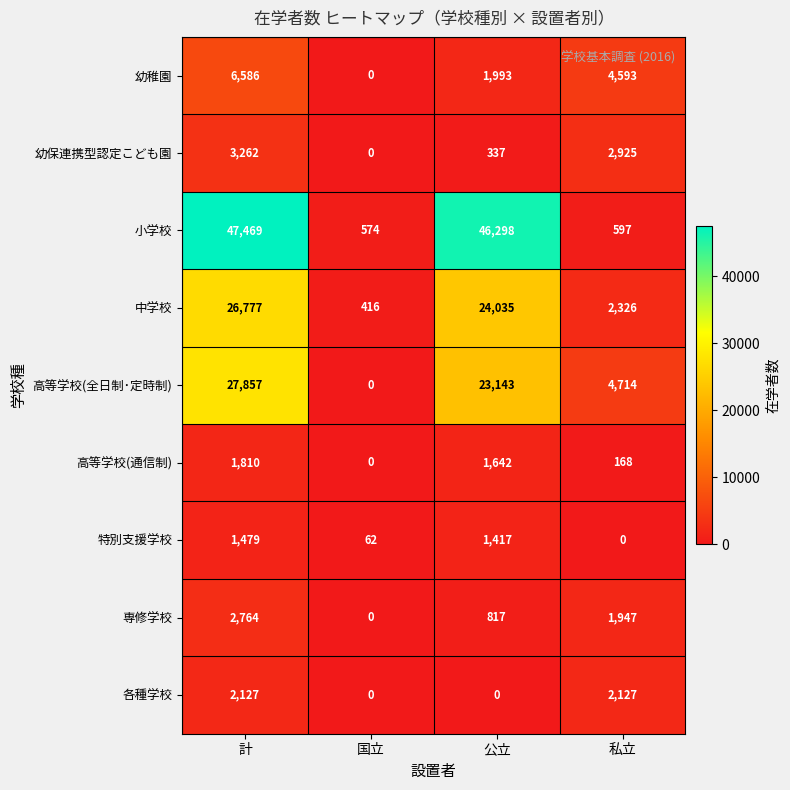

Which series has the widest spread of values?

小学校